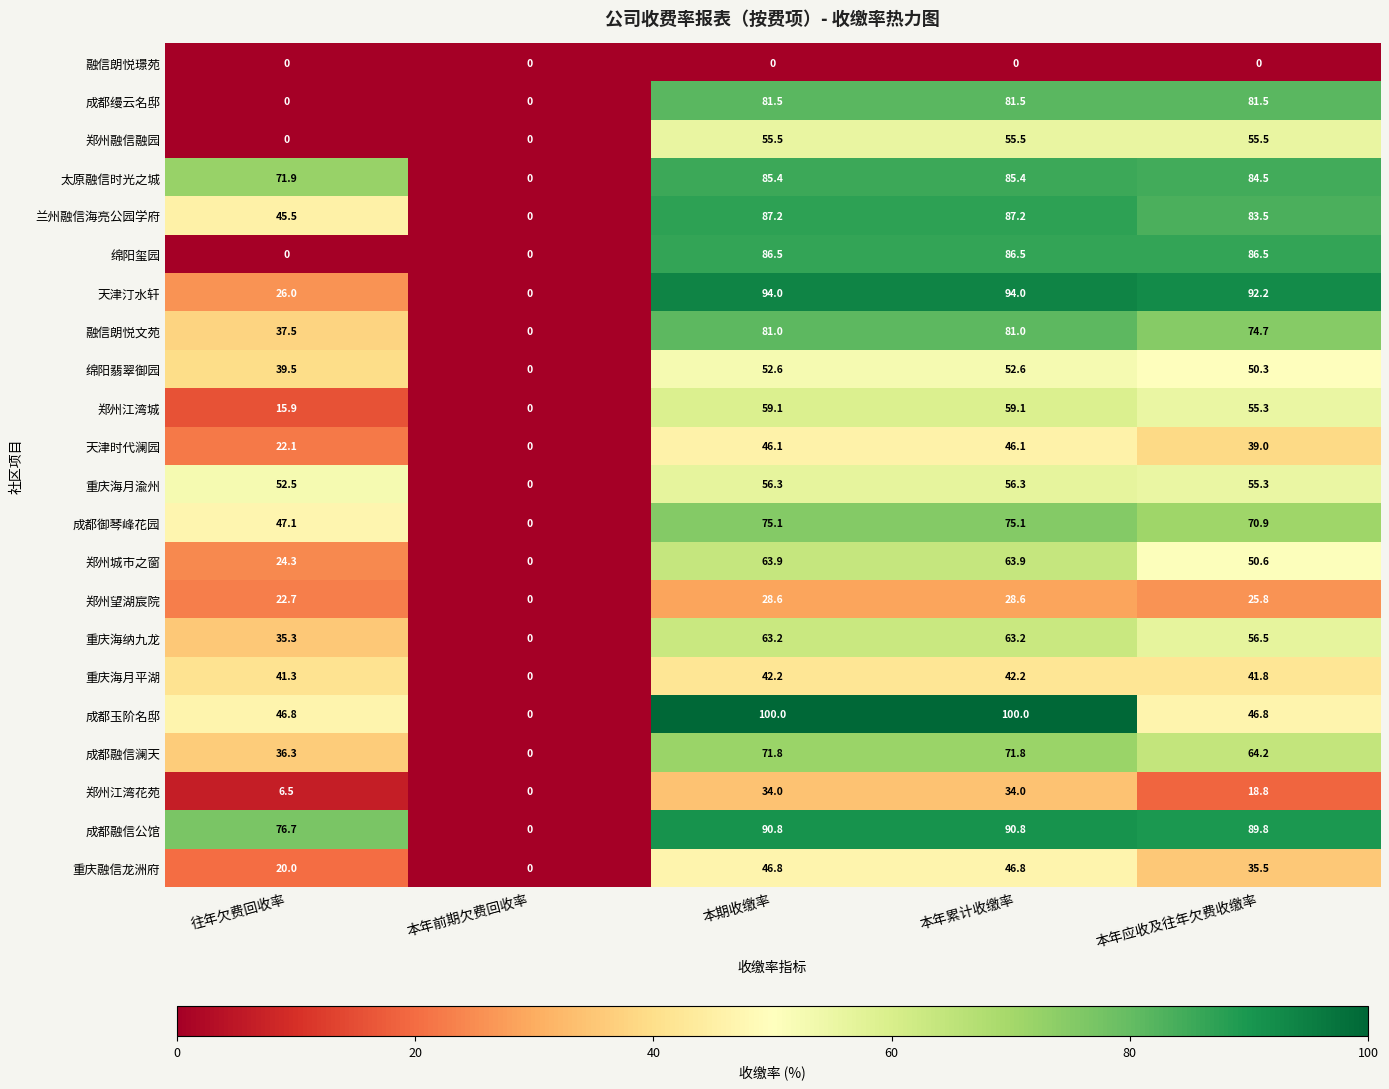

What is the difference between the maximum and minimum values in the 郑州融信融园 series?

55.5